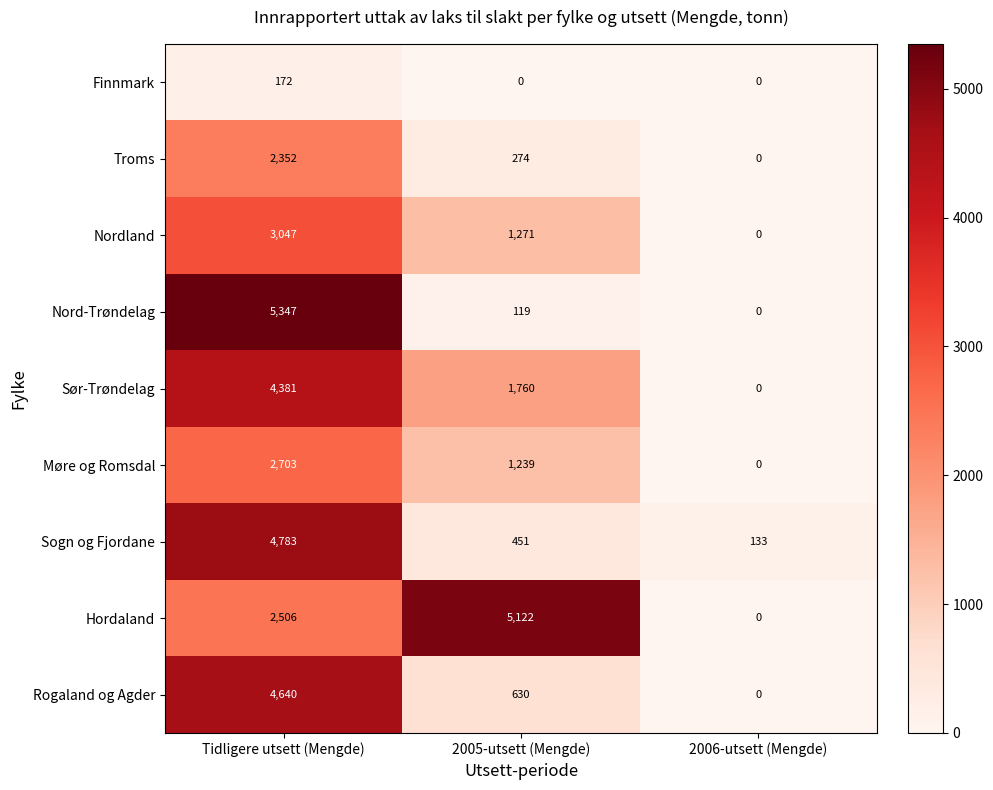

Which series has the largest total across all categories?

Hordaland